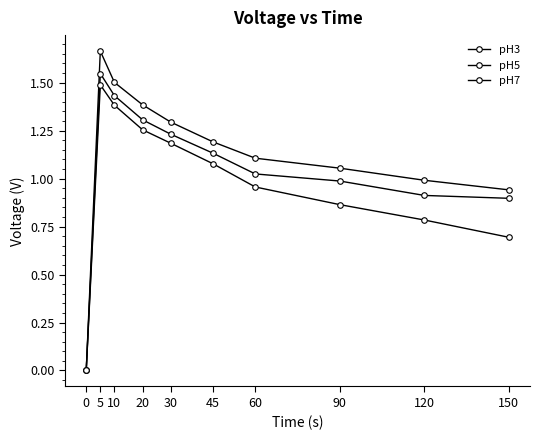

What is the difference between the second highest and minimum values in the pH3 series?

1.5